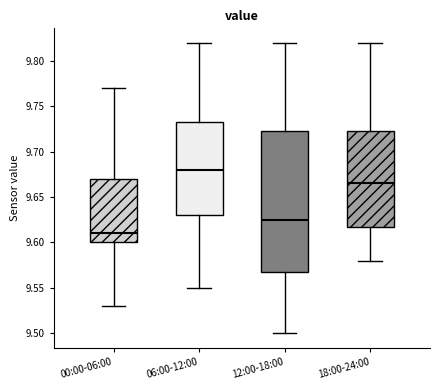

Where does the median line of the box for 06:00-12:00 sit on the y-axis? The values are not printed on the chart, so give them approximately, as read against the axis.

9.680